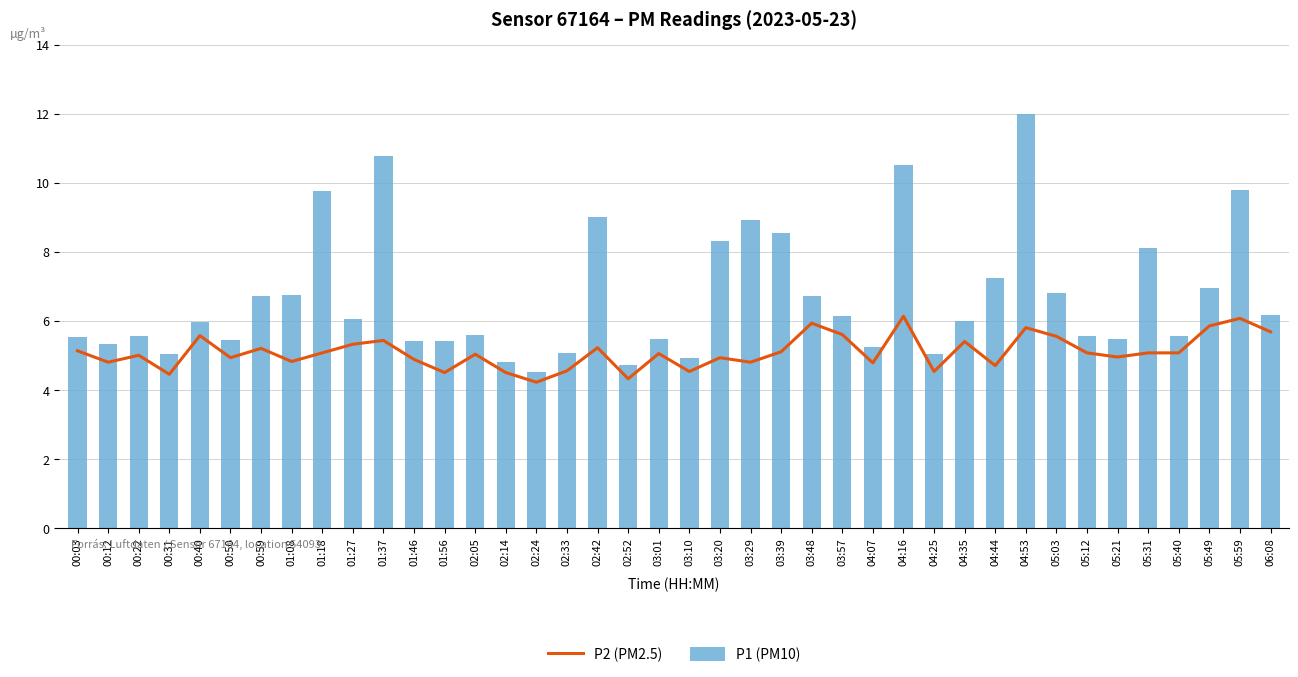

At how many categories does at least one series exceed 10?

3